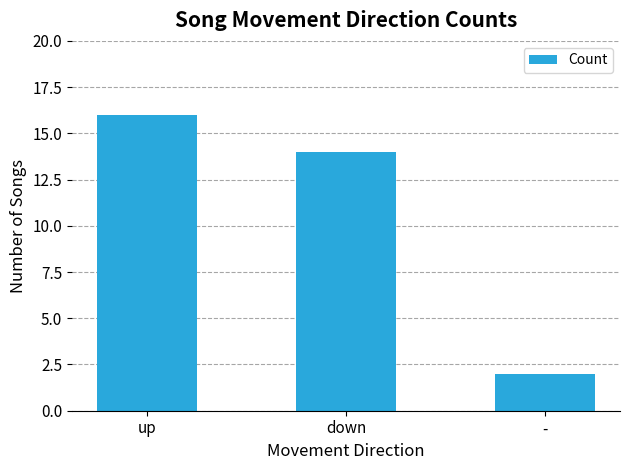

List the labels in order of value, largest first.

up, down, -